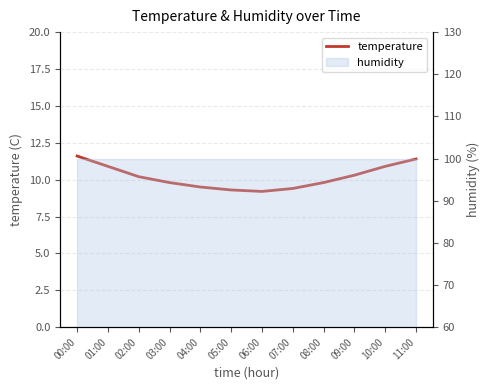

What is the smallest value displayed?

9.2